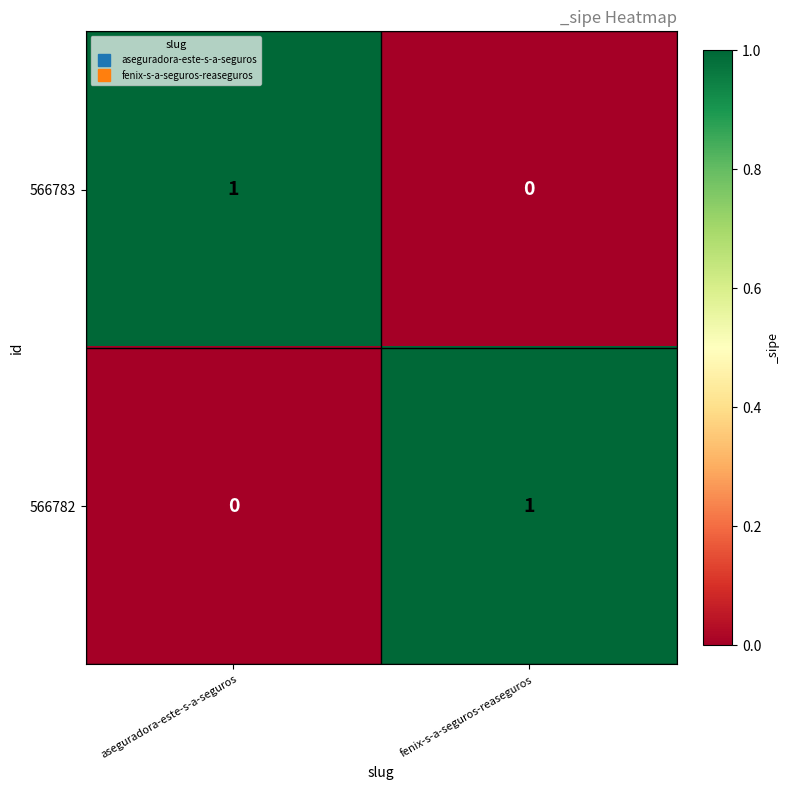

What is the greatest value displayed?

1